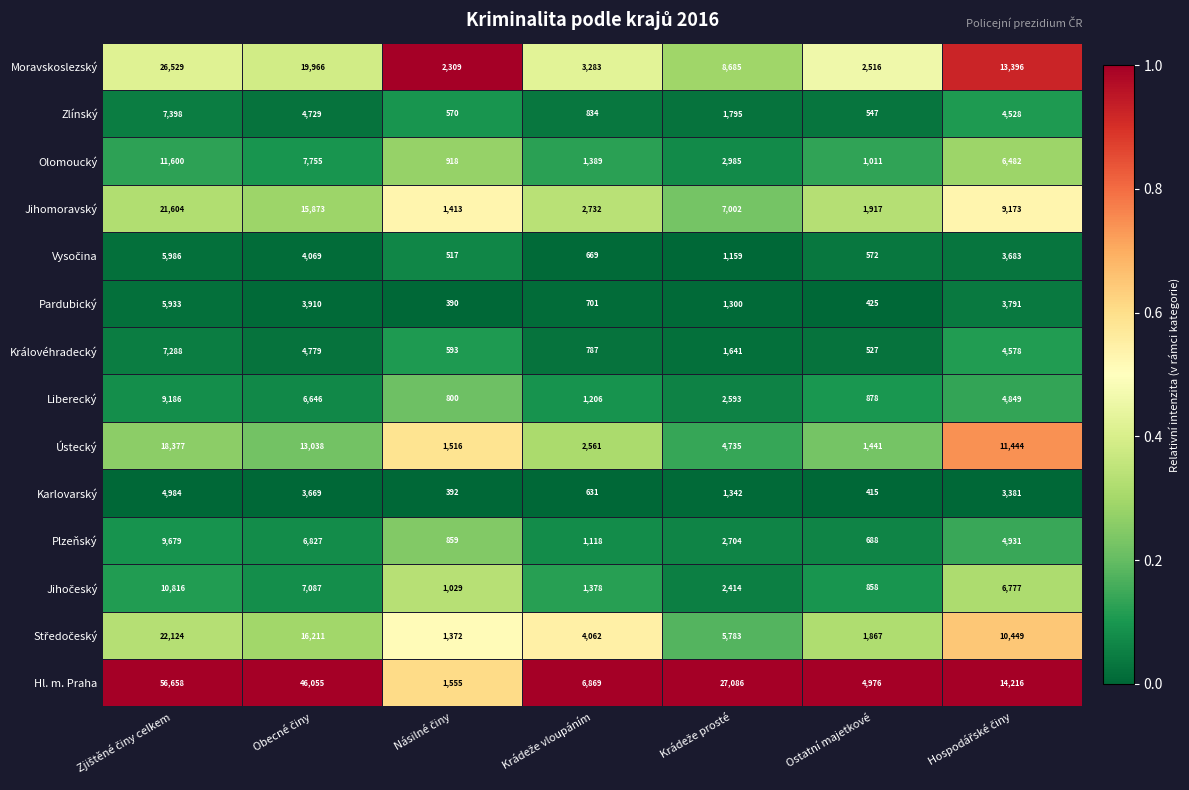

At how many categories does at least one series exceed 1589?

7